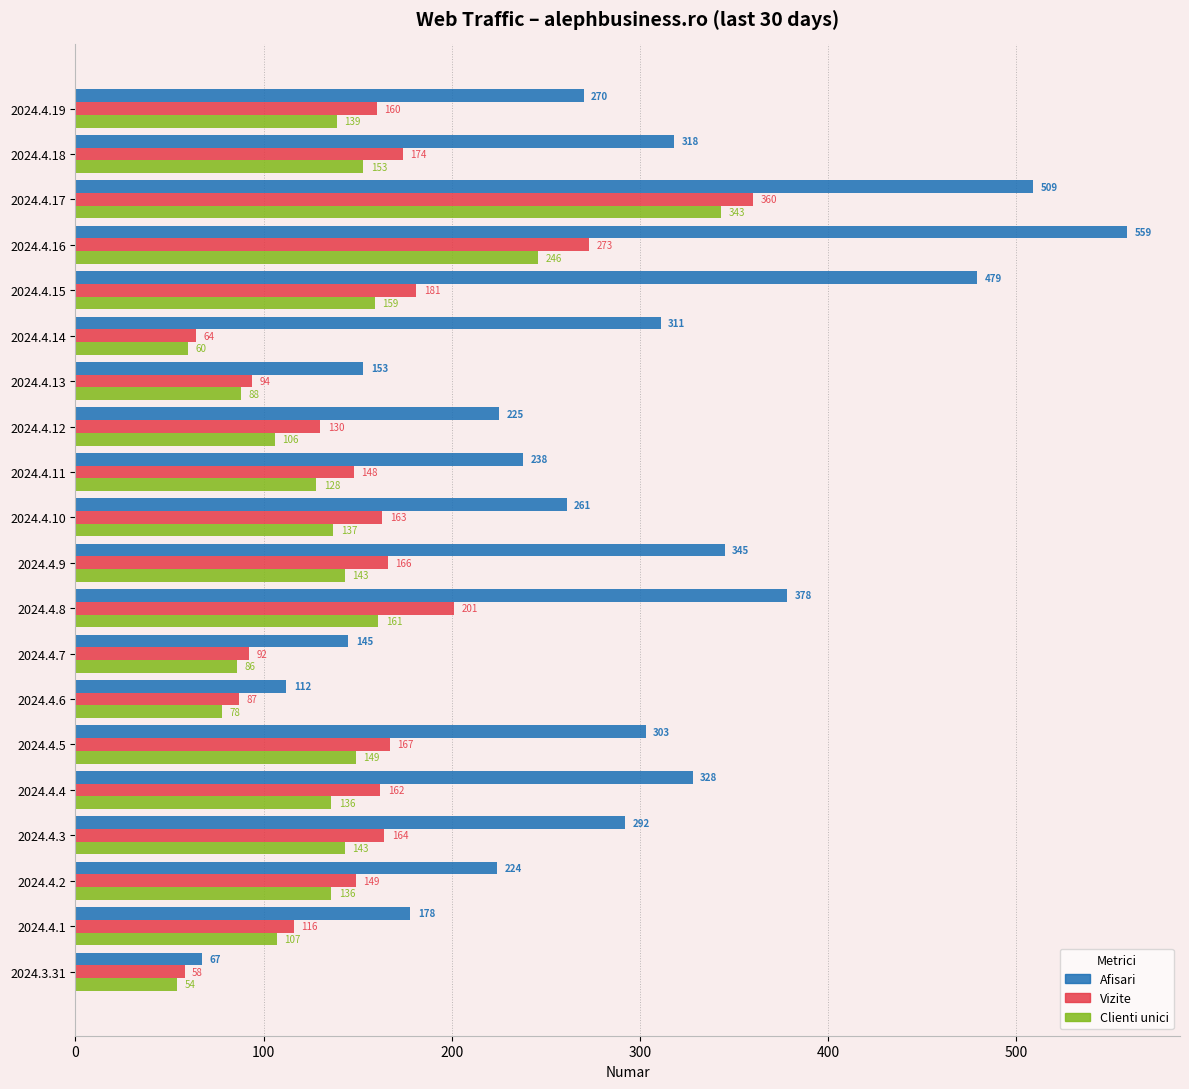

Is the value of Afisari at 2024.4.2 greater than the value of Clienti unici at 2024.4.15?

Yes